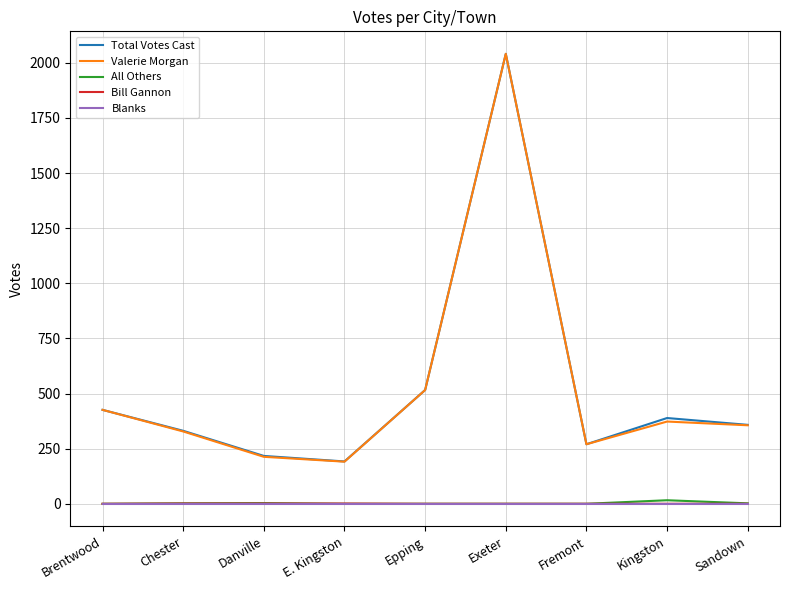

Is the value of Blanks at E. Kingston greater than the value of Total Votes Cast at Exeter?

No